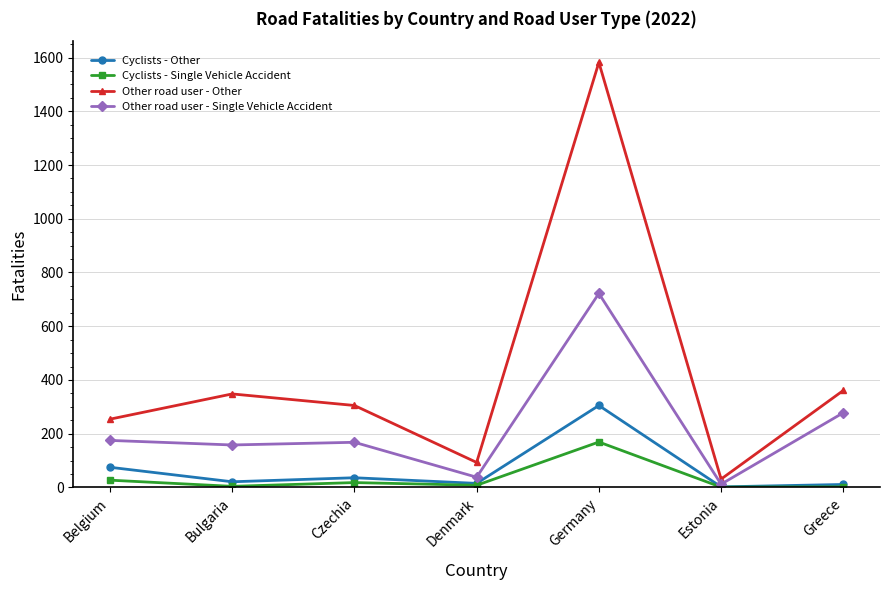

The value of Other road user - Single Vehicle Accident at Czechia is 72. True or false?

False